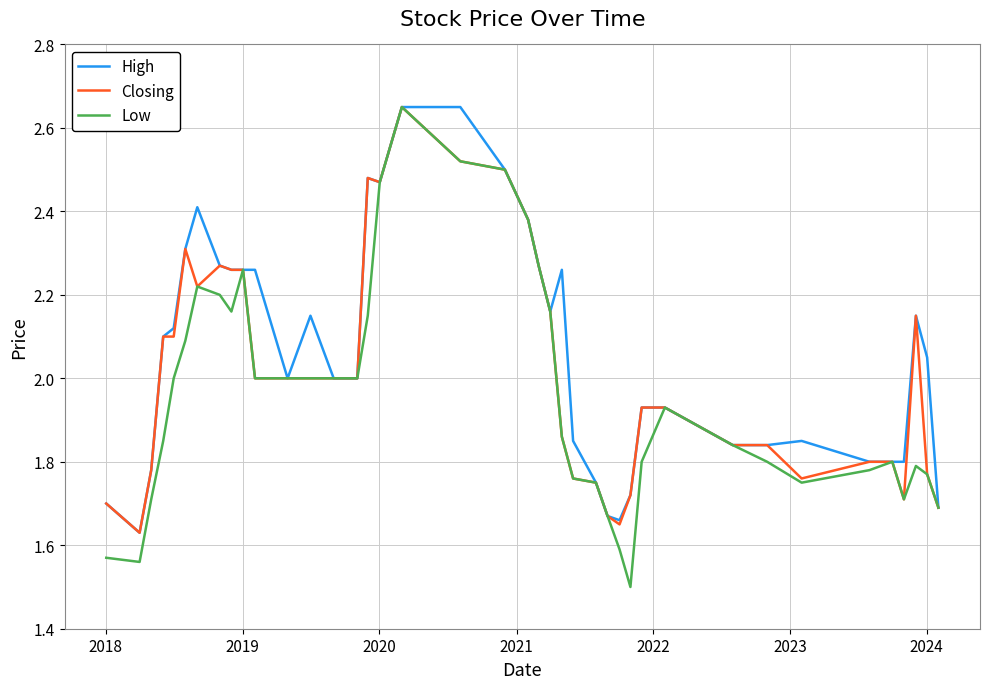

What are all the series names shown in the legend?

High, Closing, Low